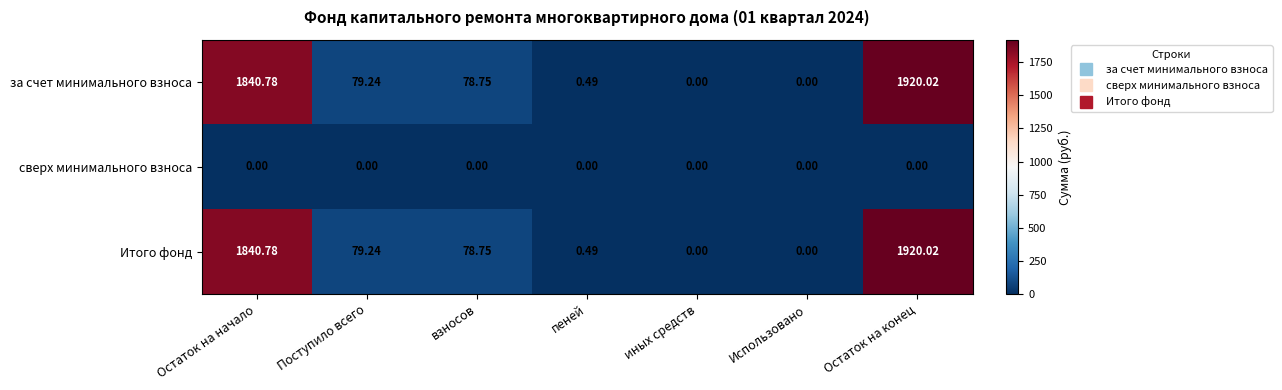

Where does the Итого фонд series first go above 78?

Остаток на начало